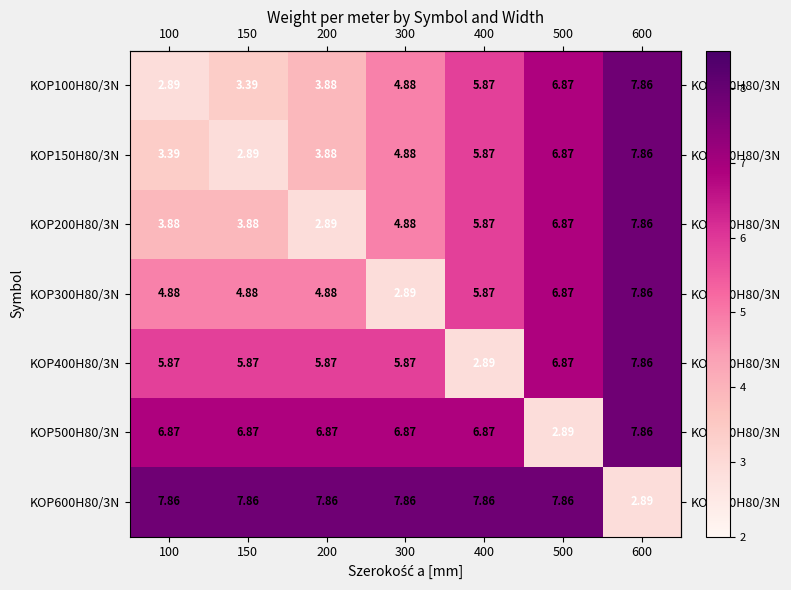

How many distinct data groups are displayed?

7